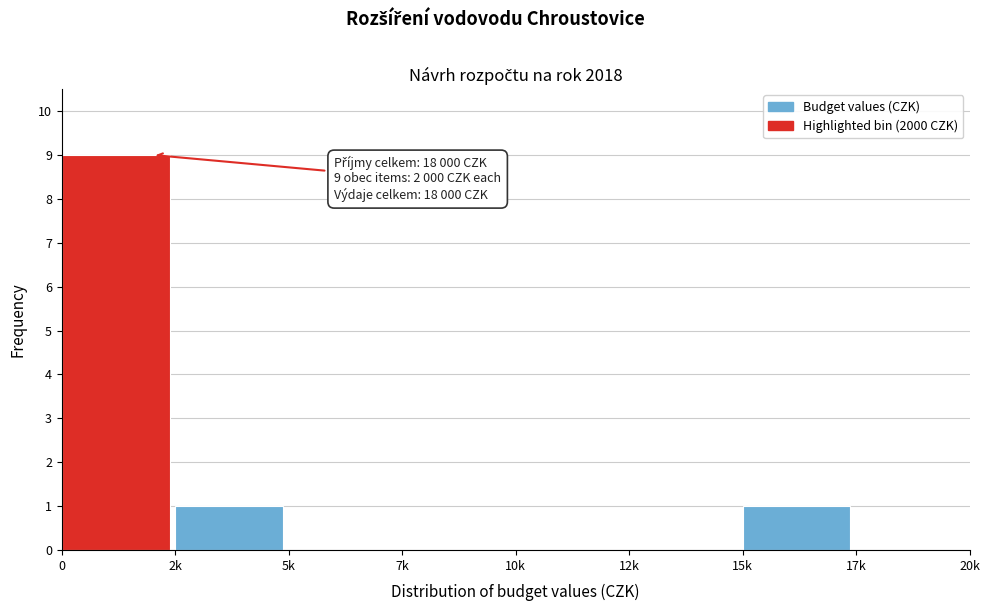

Reading right to left, list all the values displayed in this chart.

17k=0	15k=1	12k=0	10k=0	7k=0	5k=0	2k=1	0=9